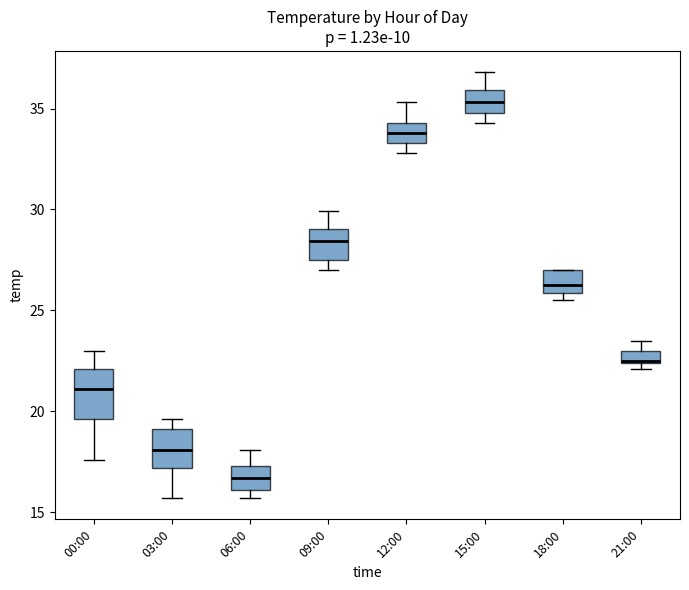

Where is the lower edge of the box for 12:00 on the y-axis? The values are not printed on the chart, so give them approximately, as read against the axis.

33.5